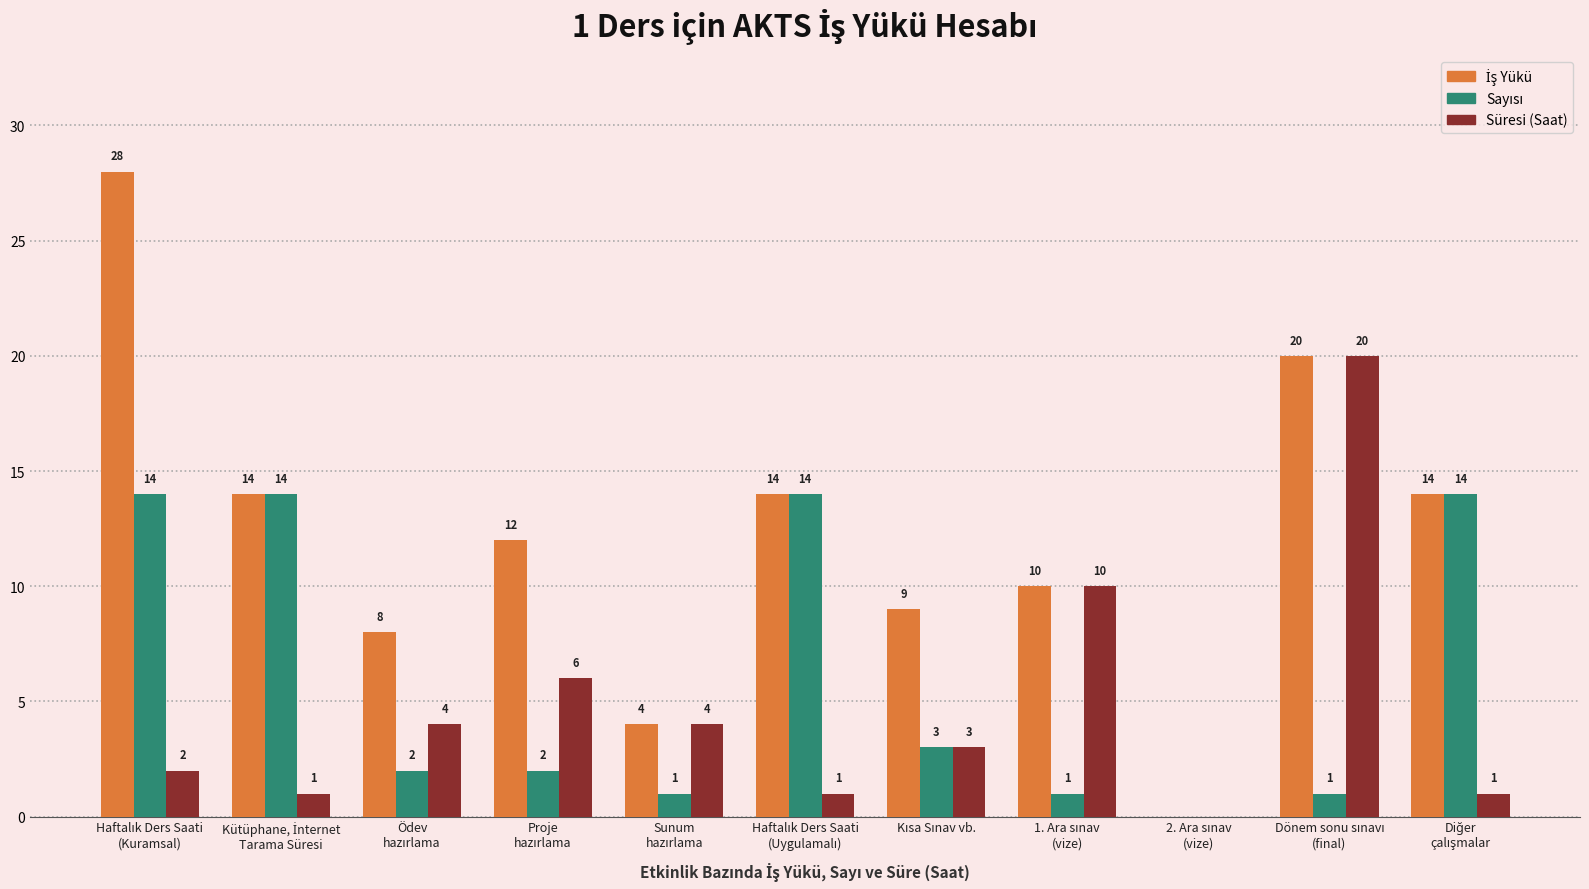

What is the maximum value shown in the chart?

28